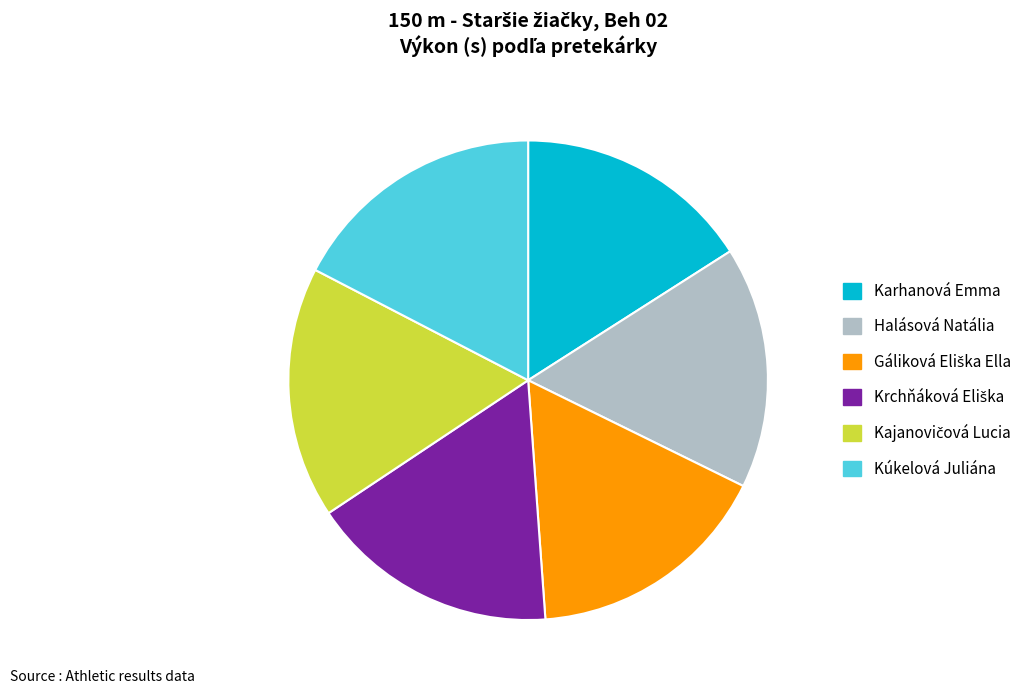

Do Karhanová Emma and Kúkelová Juliána together represent more than half of the pie?

No